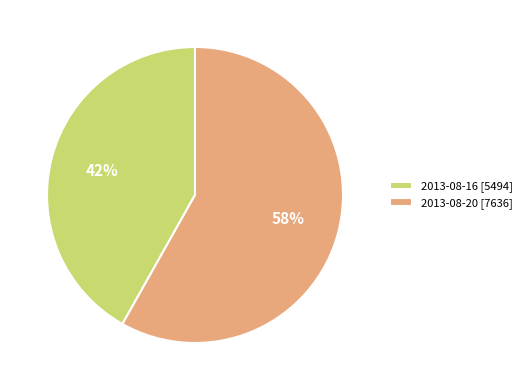

To the nearest percent, what is the difference between the largest and smallest slice percentages?

16%